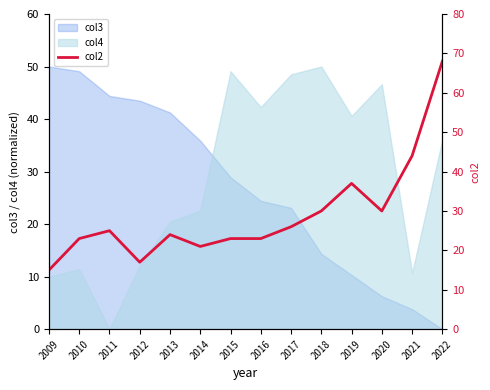

What is the value of the 6th point from the left?

21